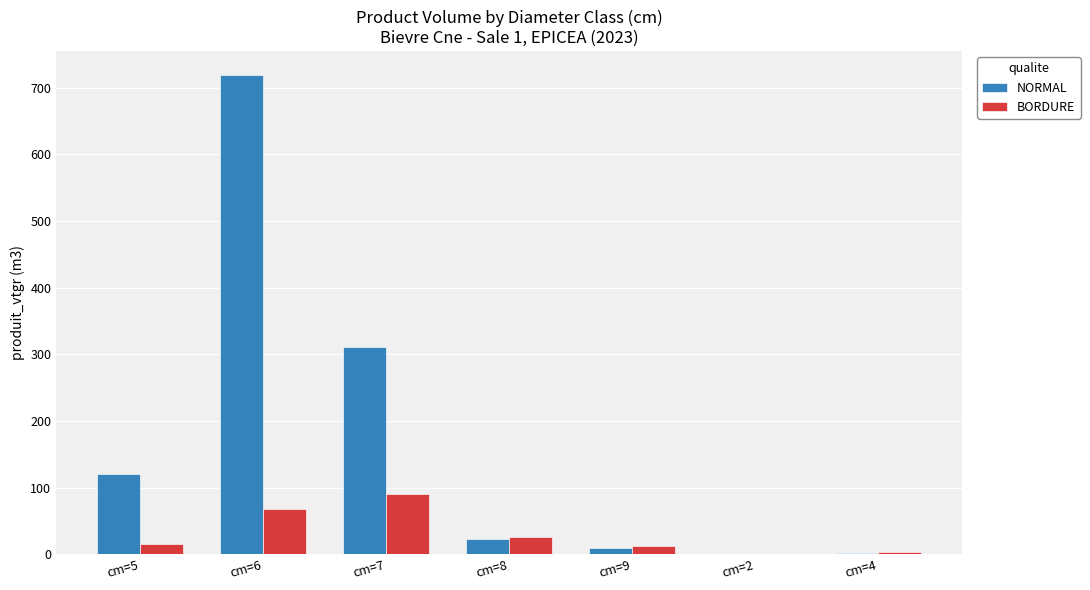

What are all the series names shown in the legend?

NORMAL, BORDURE